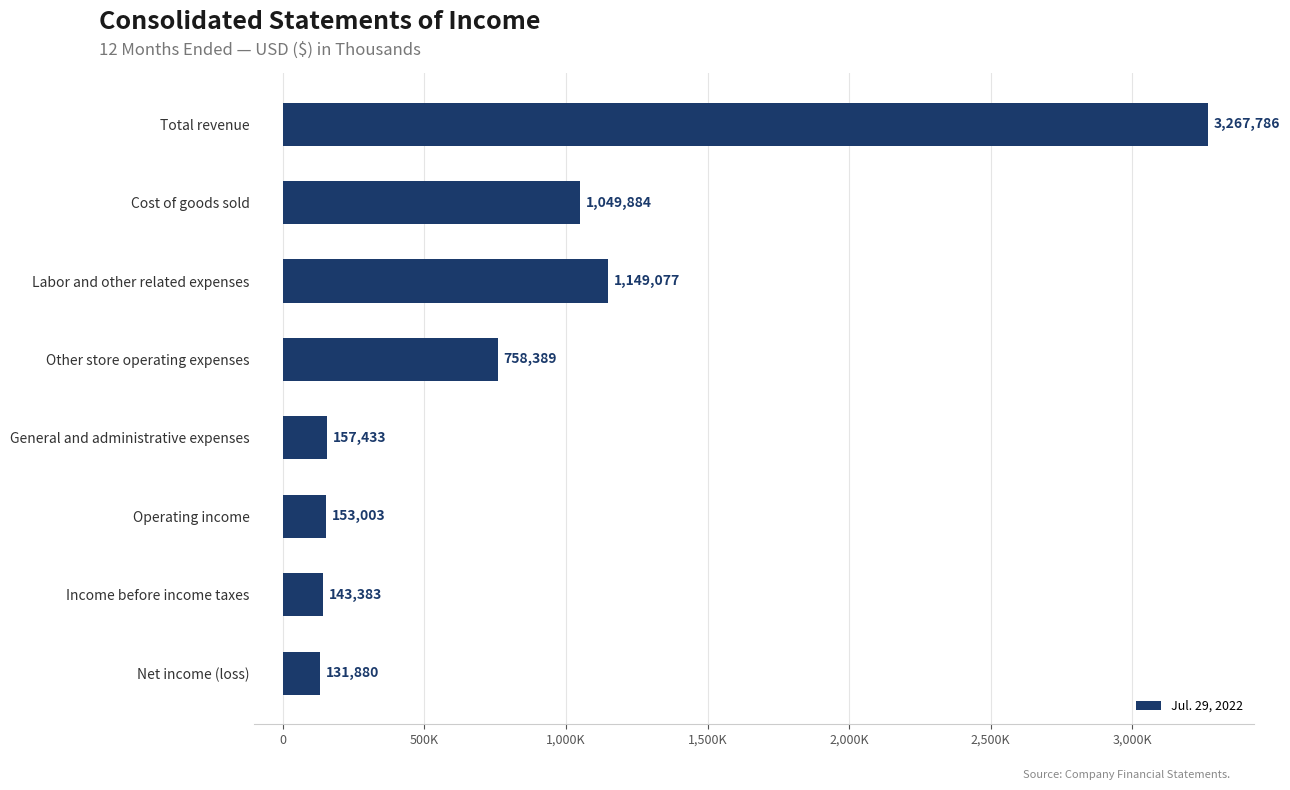

Are the bars horizontal?

Yes